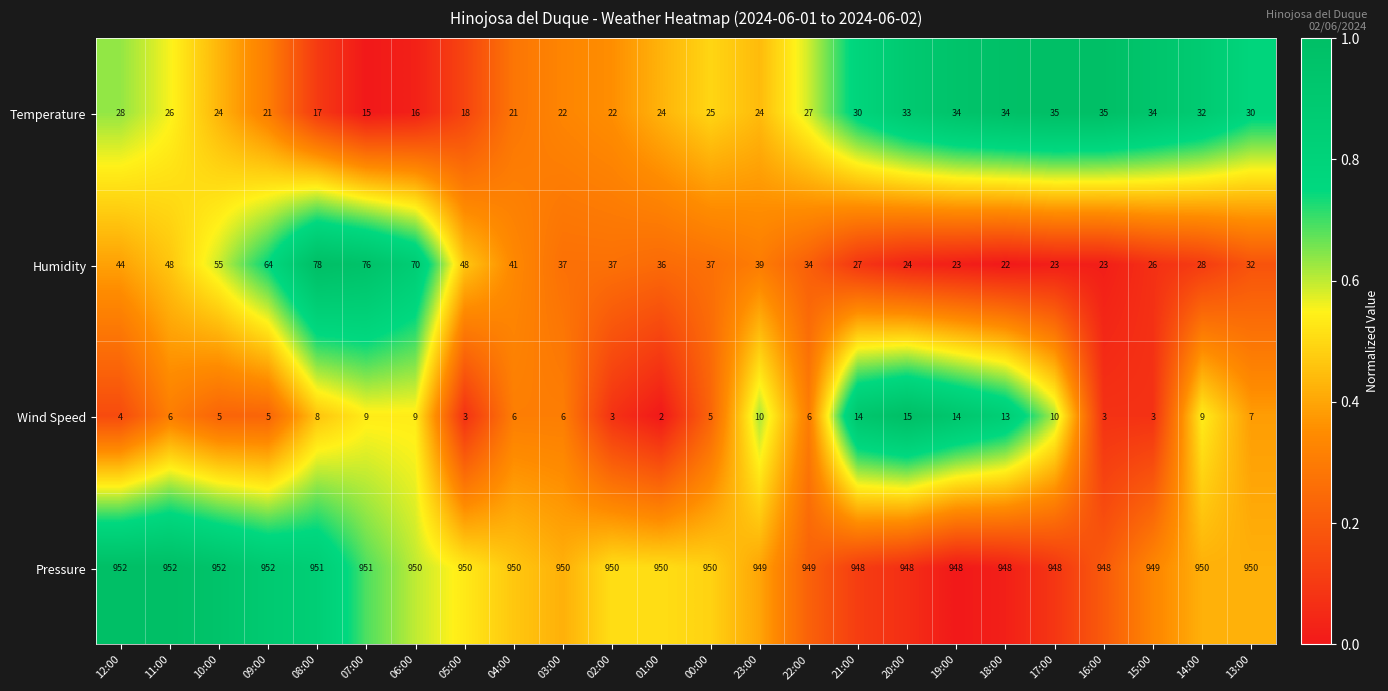

What is the highest value of the Humidity series?

78